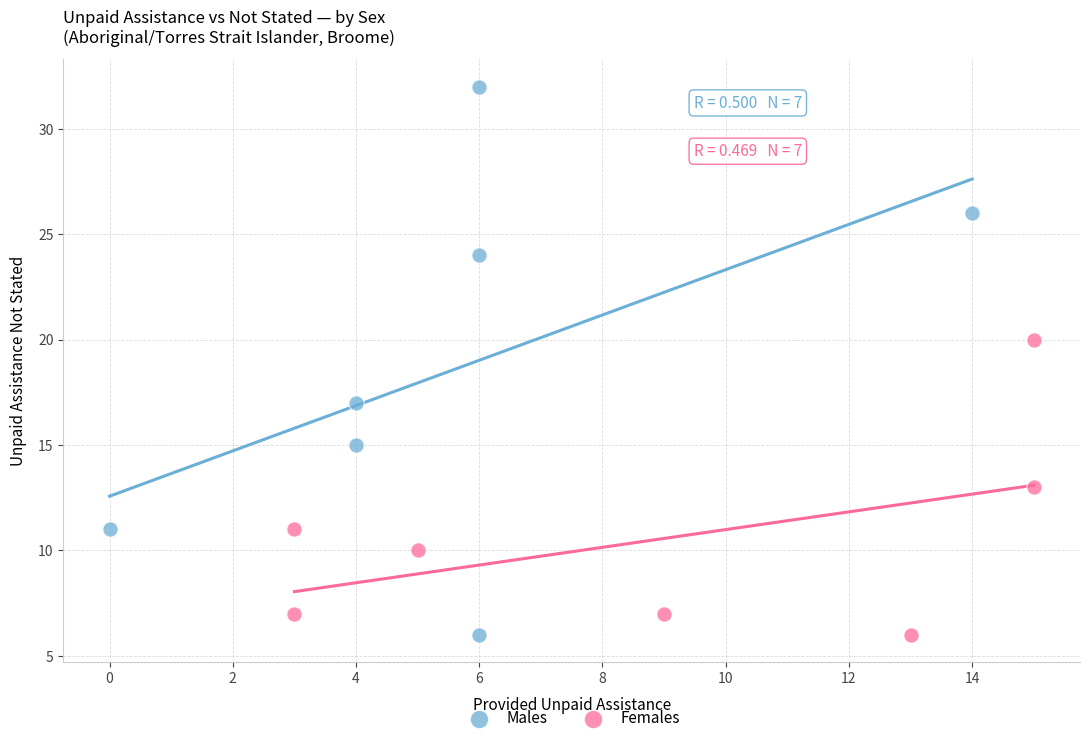

Which series reaches the maximum Y coordinate?

Males